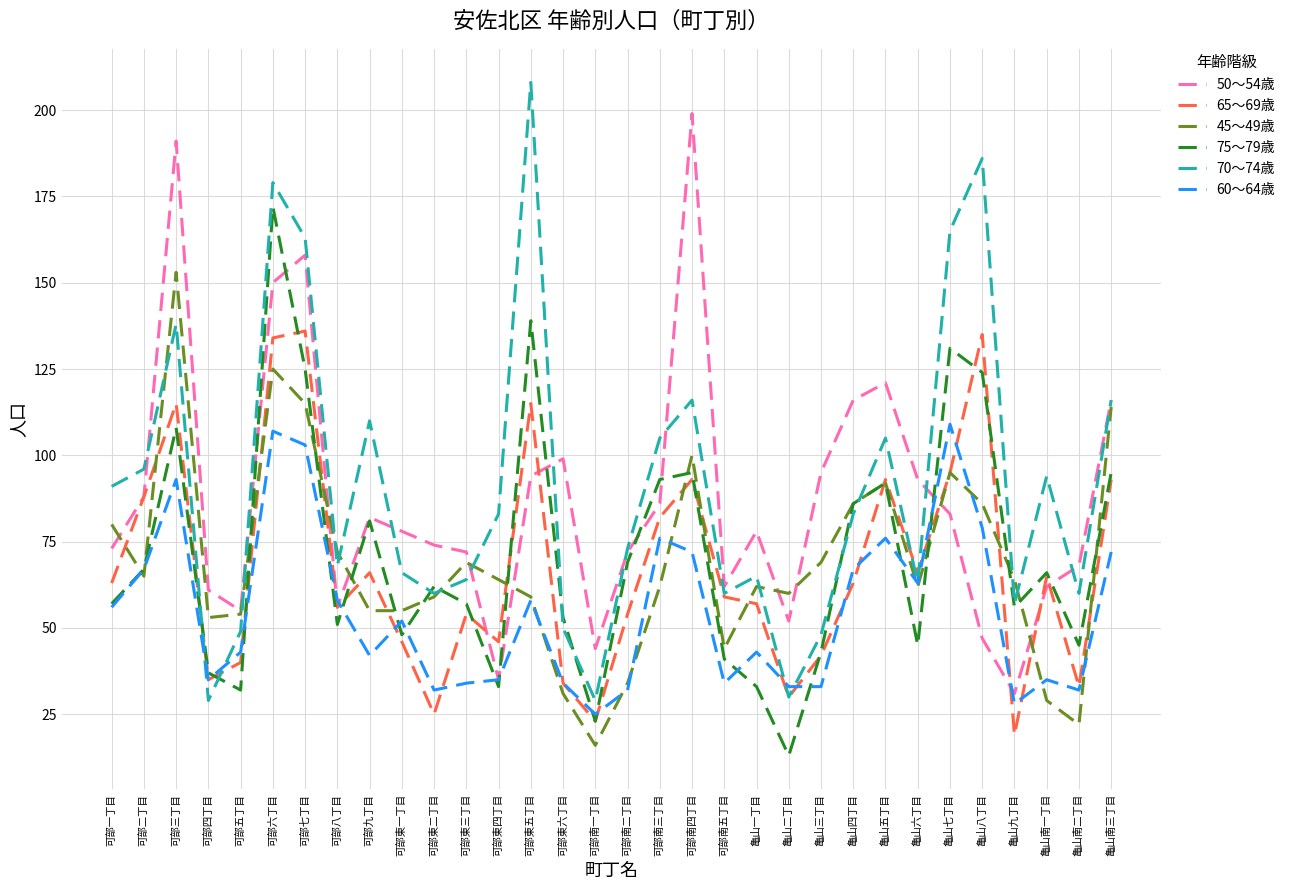

True or false: 75～79歳 has a value of 57 at 可部東三丁目.

True